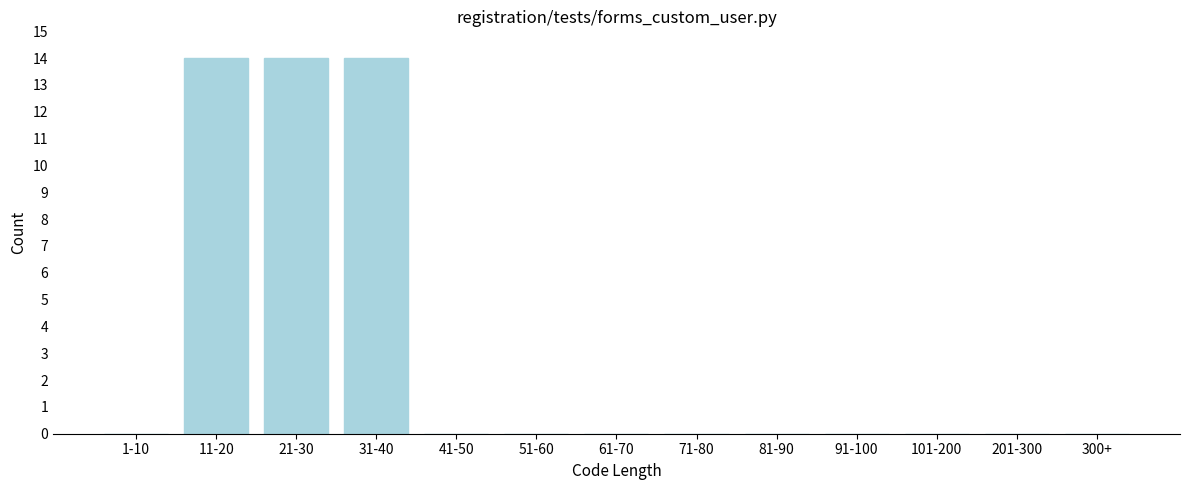

Reading left to right, extract all data points from this chart.

1-10=0	11-20=14	21-30=14	31-40=14	41-50=0	51-60=0	61-70=0	71-80=0	81-90=0	91-100=0	101-200=0	201-300=0	300+=0